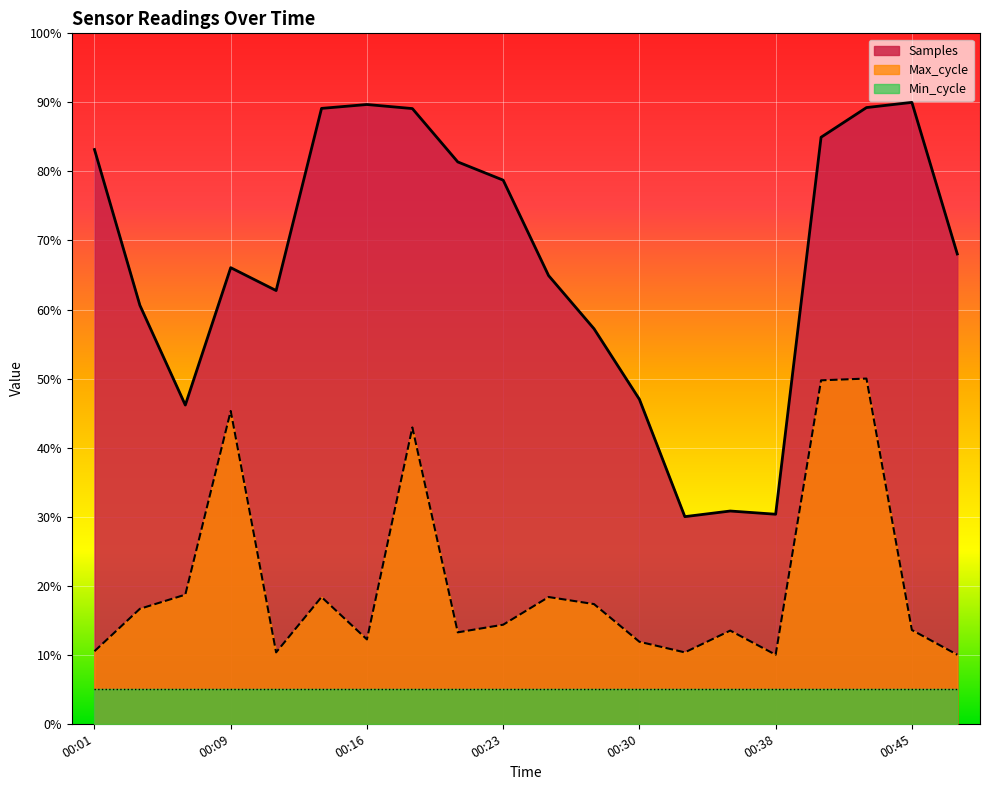

What is the greatest value displayed?

90.0